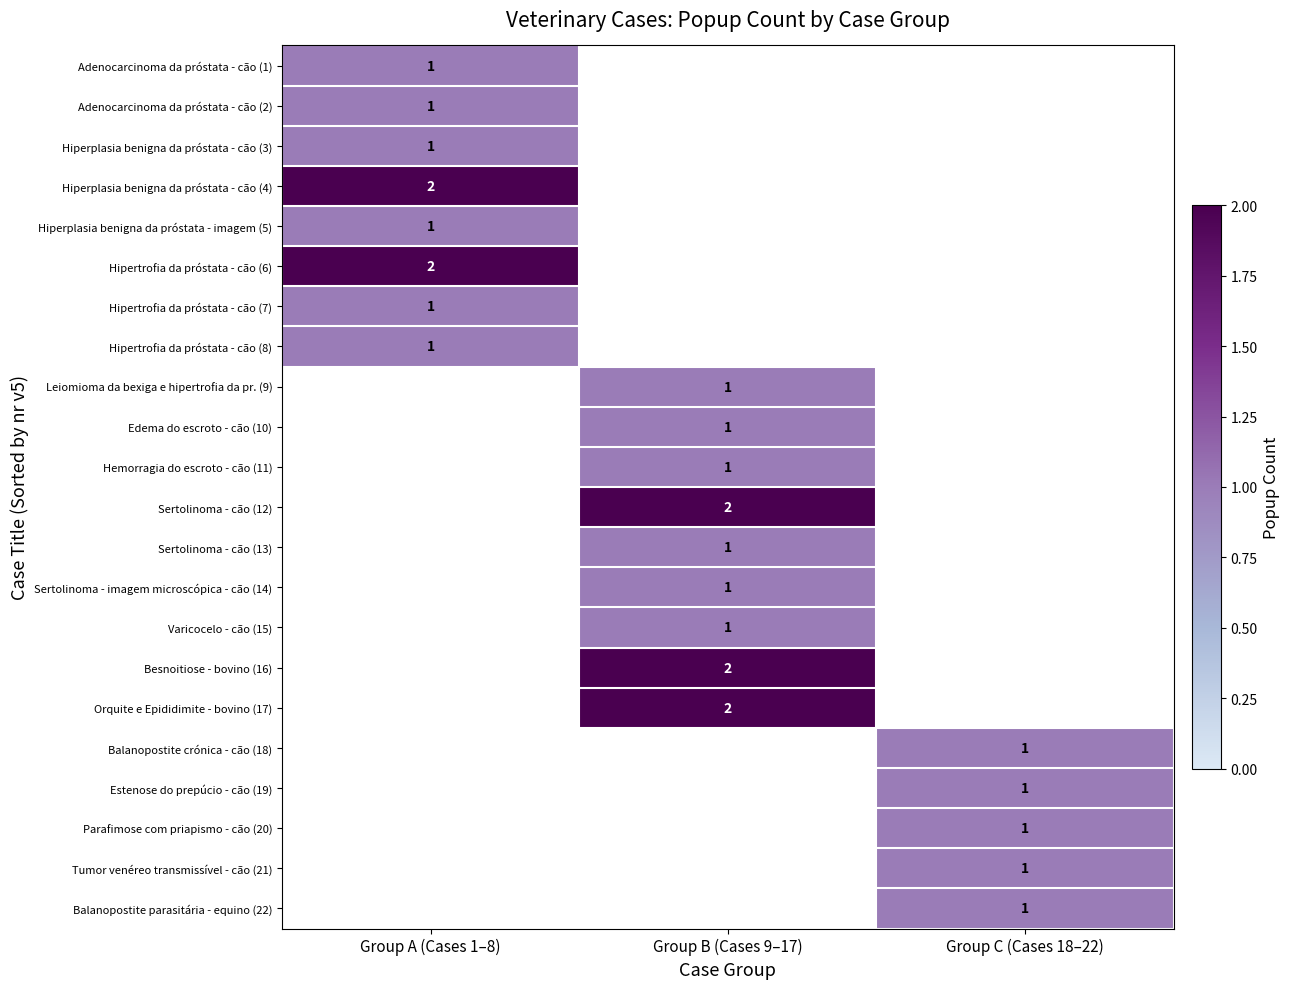

True or false: Orquite e Epididimite - bovino (17) has a value of 1 at Group B (Cases 9–17).

False